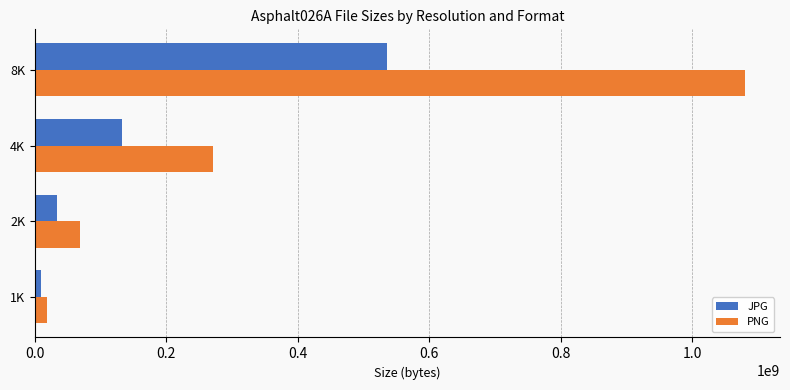

List the series in order of their overall mean, highest first.

PNG, JPG